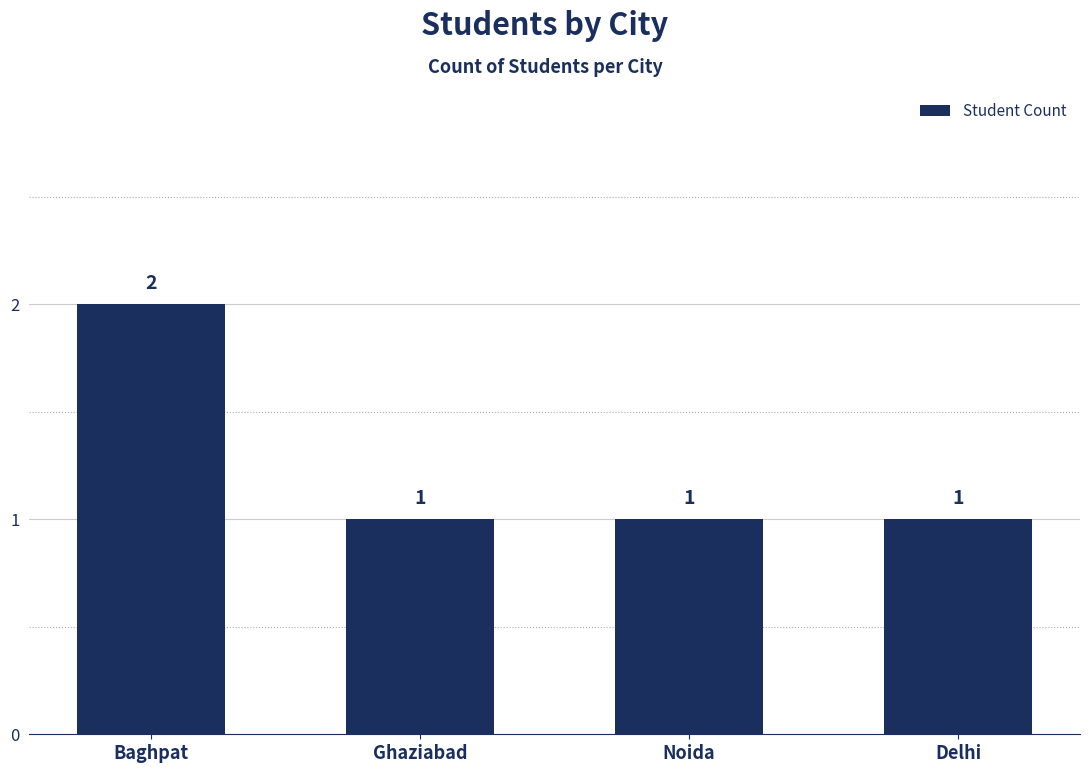

Reading left to right, extract all data points from this chart.

Baghpat=2	Ghaziabad=1	Noida=1	Delhi=1